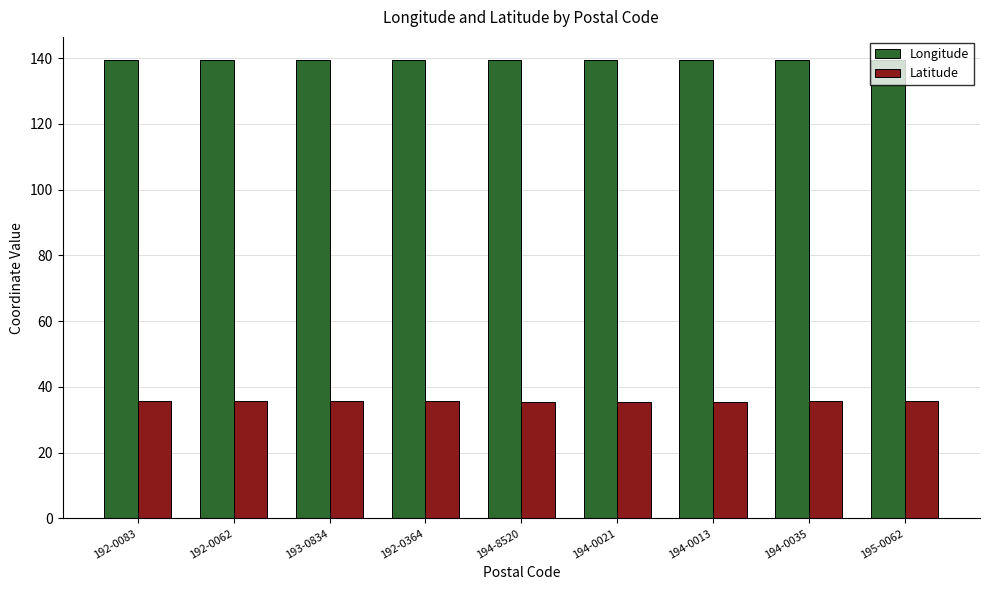

What is the spread (max minus min) of values at 194-0021?

103.9